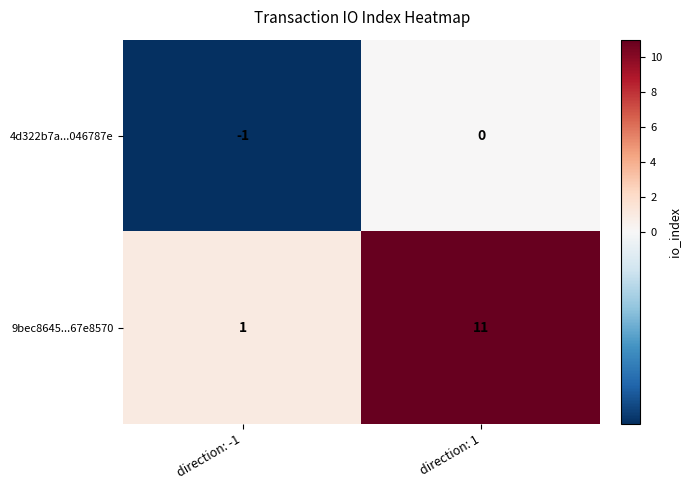

The value of 9bec8645...67e8570 at direction: -1 is 0. True or false?

False